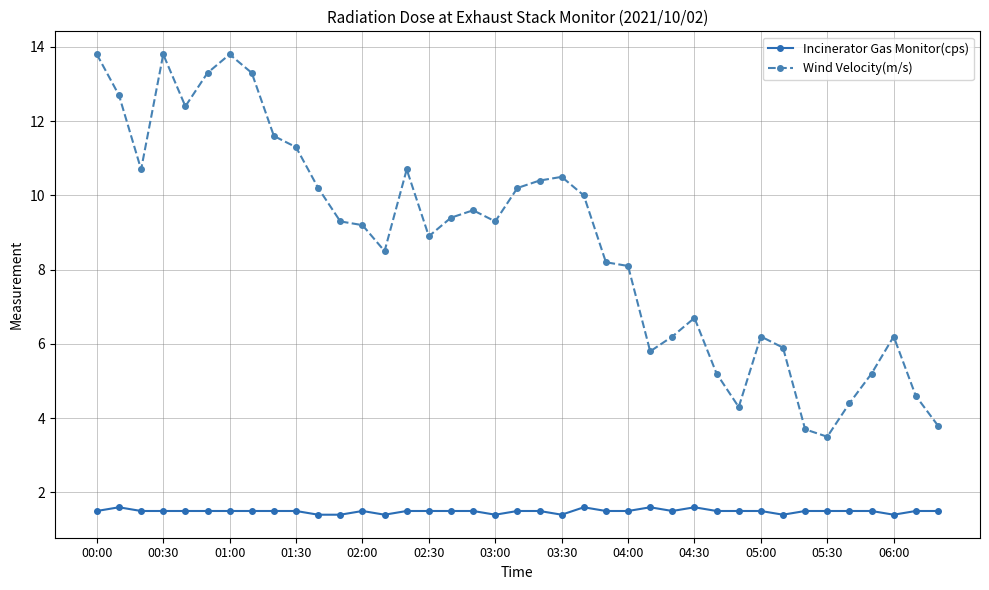

What is the value of the Incinerator Gas Monitor(cps) point at the 2nd from the left?

1.6